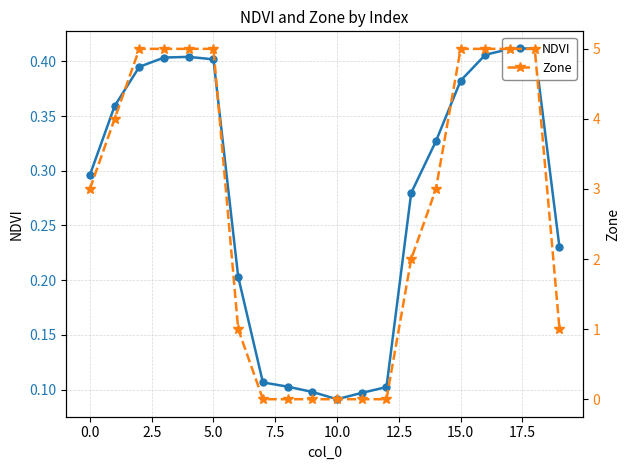

Between 17.5 and 14, which is larger?

14